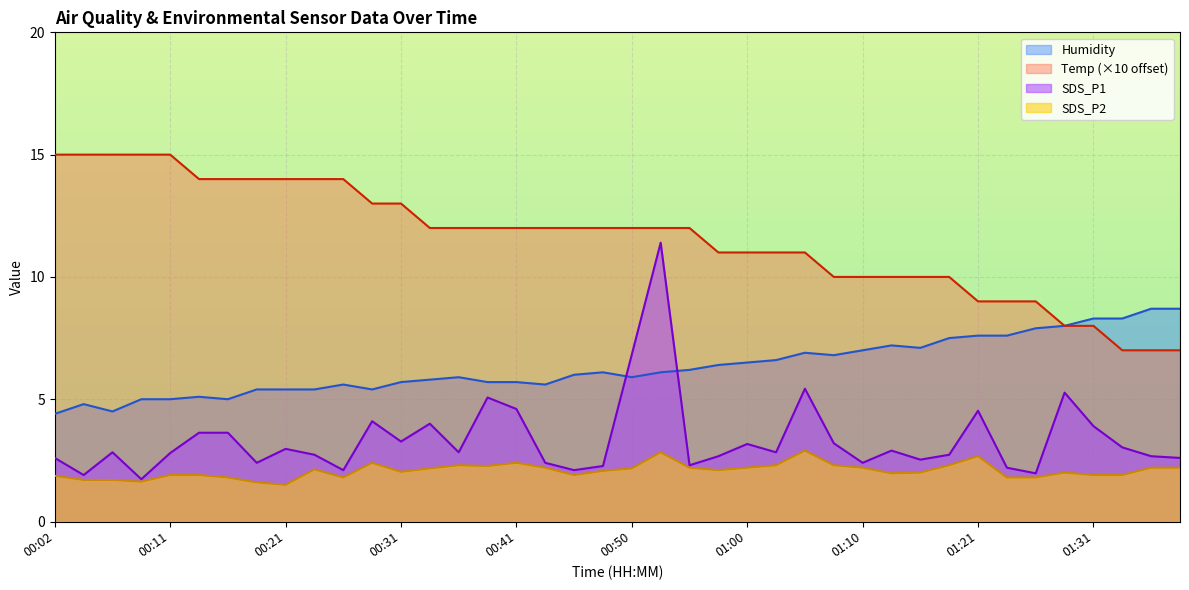

What is the difference between the second highest and second lowest values in the SDS_P1 series?

4.9